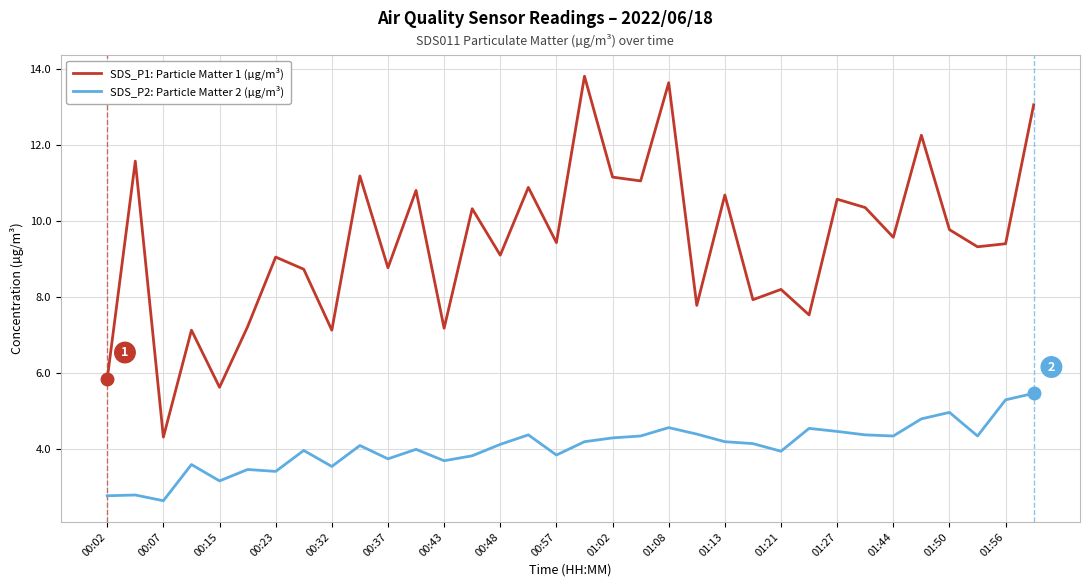

How many lines are shown in the chart?

2